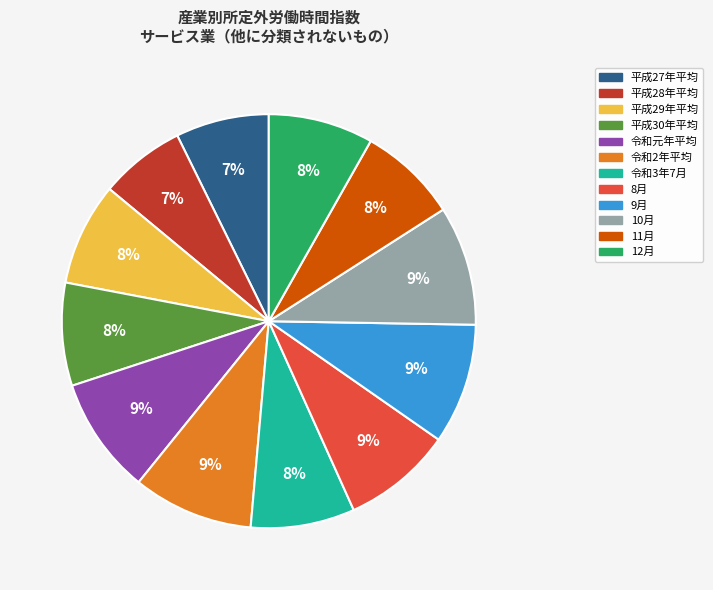

To the nearest percent, what portion does 令和元年平均 represent?

9%